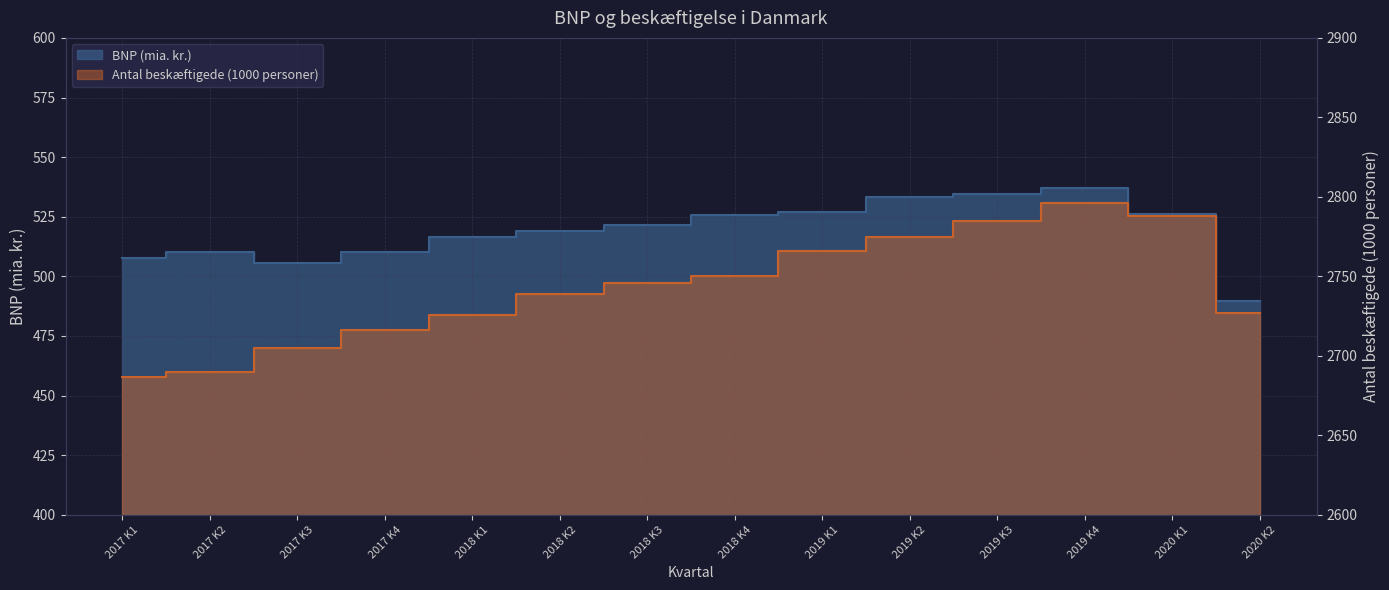

What position from the right is 2019 K4?

3